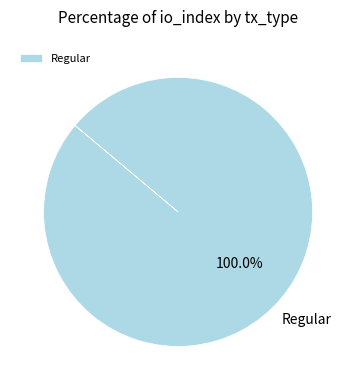

Does Regular account for over 50% of the chart?

Yes